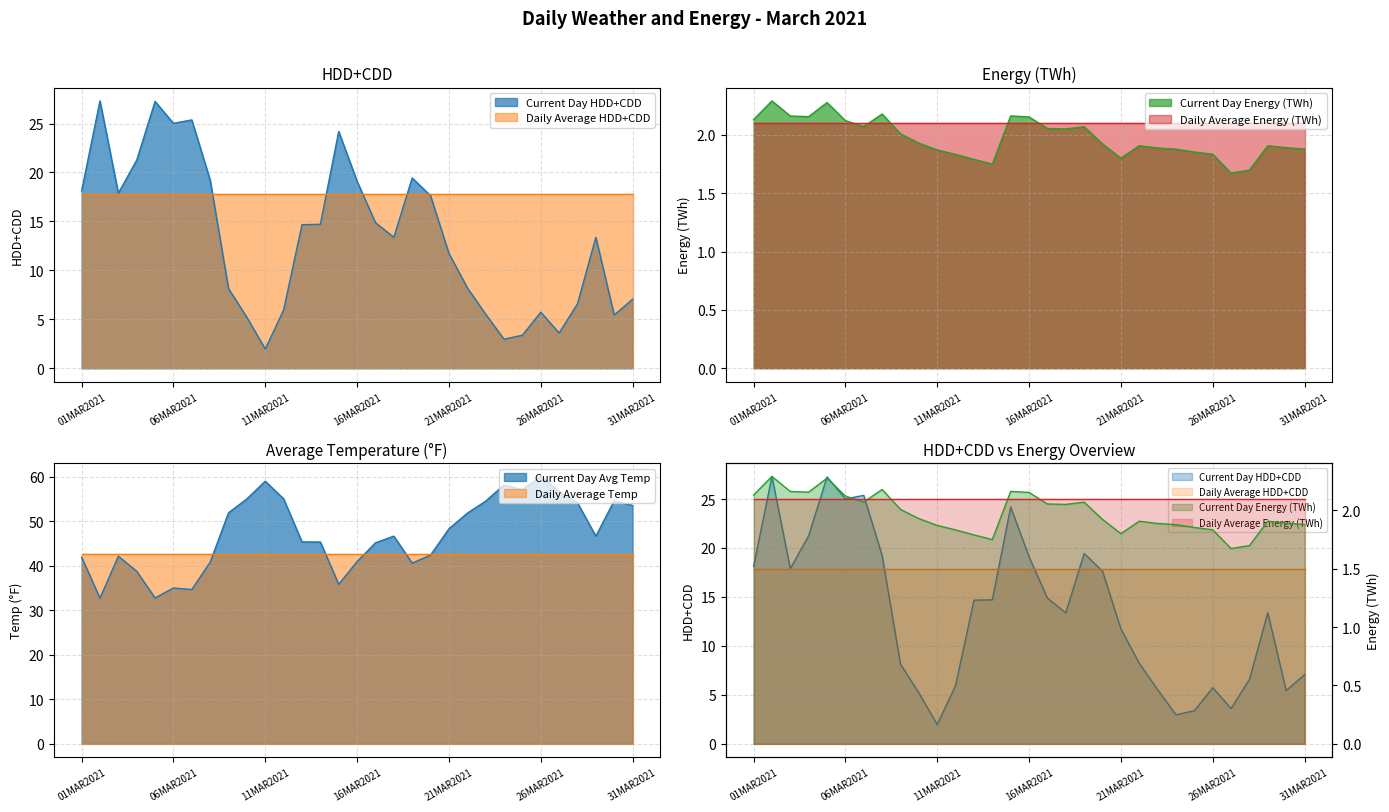

At how many categories does at least one series exceed 22?

5